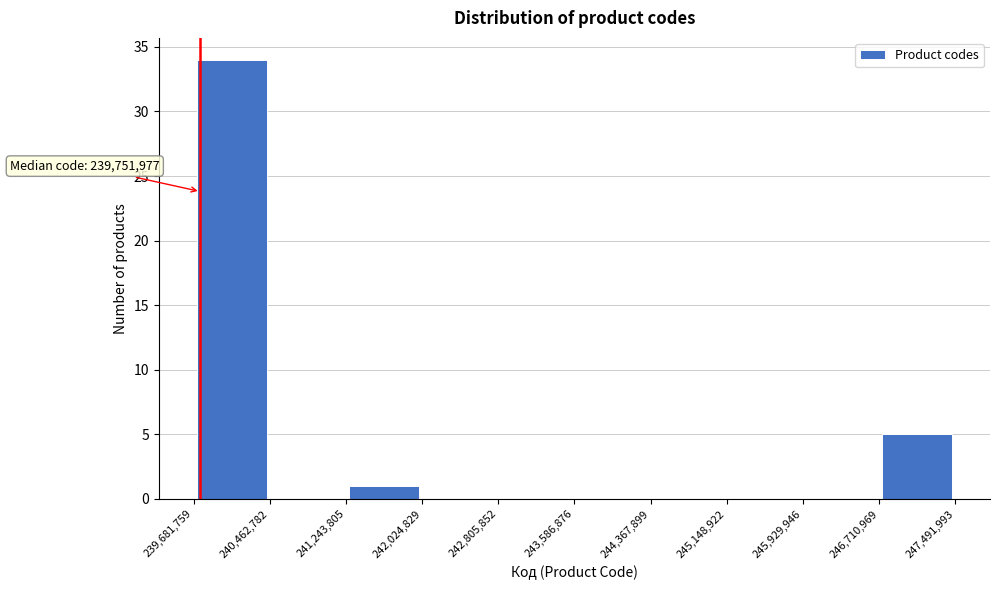

Over which range of the x-axis is the bar tallest?

239,681,759 to 240,462,782